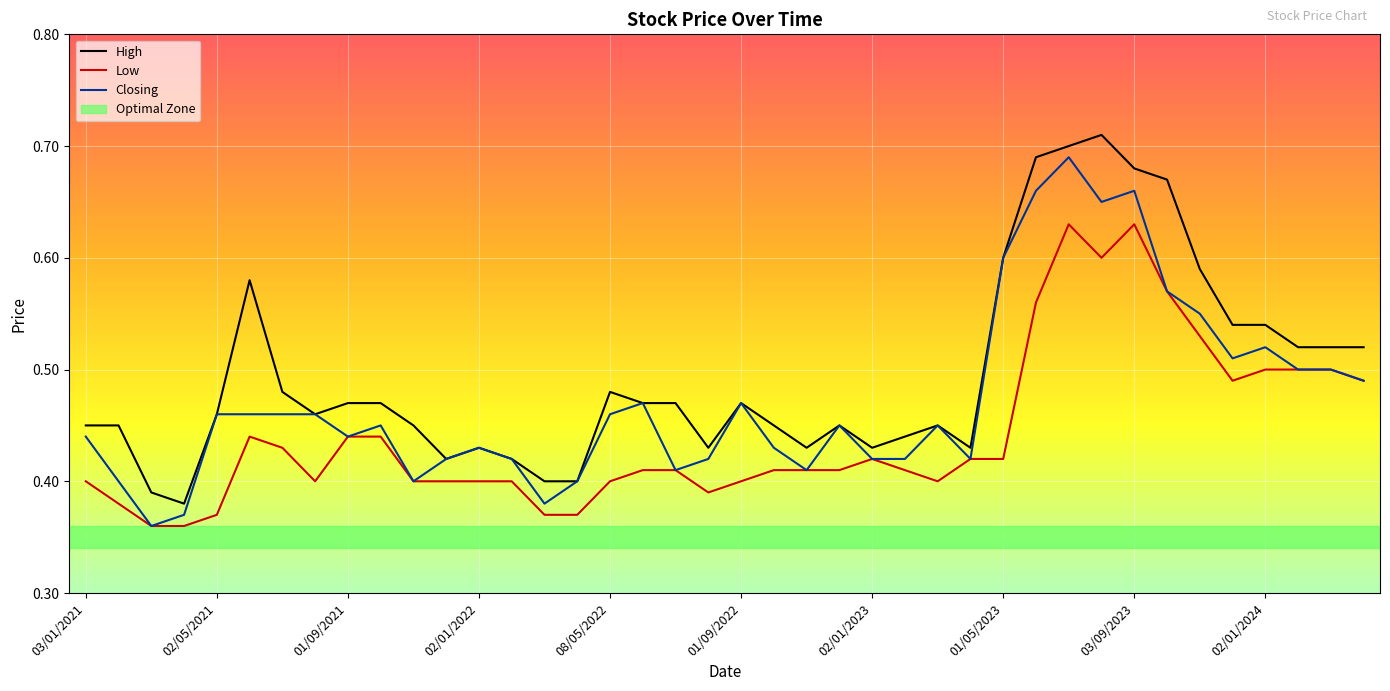

List the series in order of their peak value, highest first.

High, Closing, Low